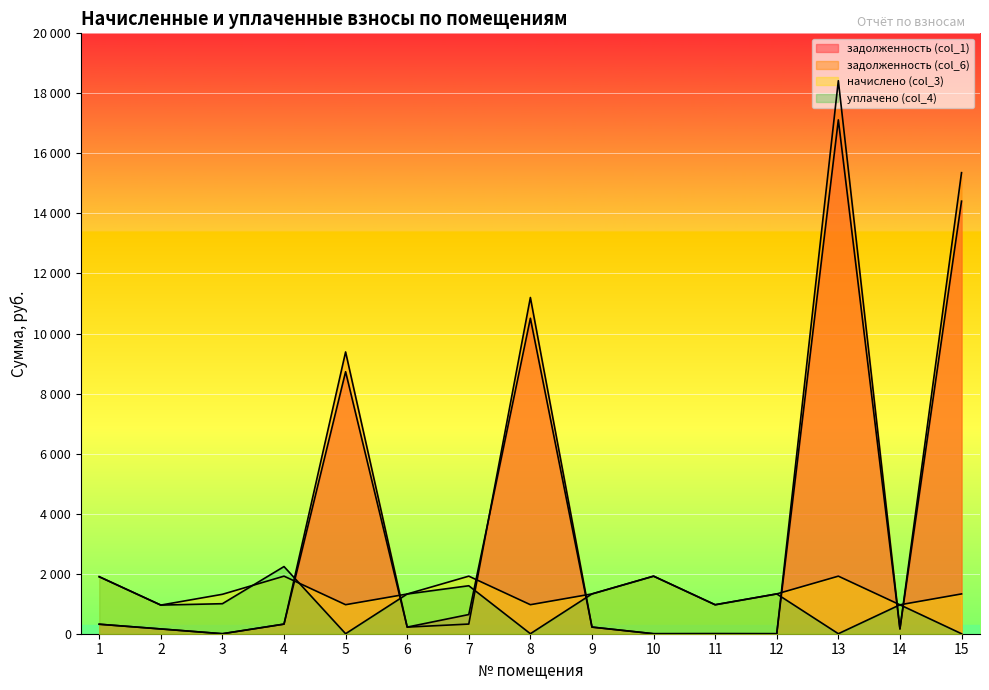

How many interior local peaks does the начислено (col_3) series have?

4